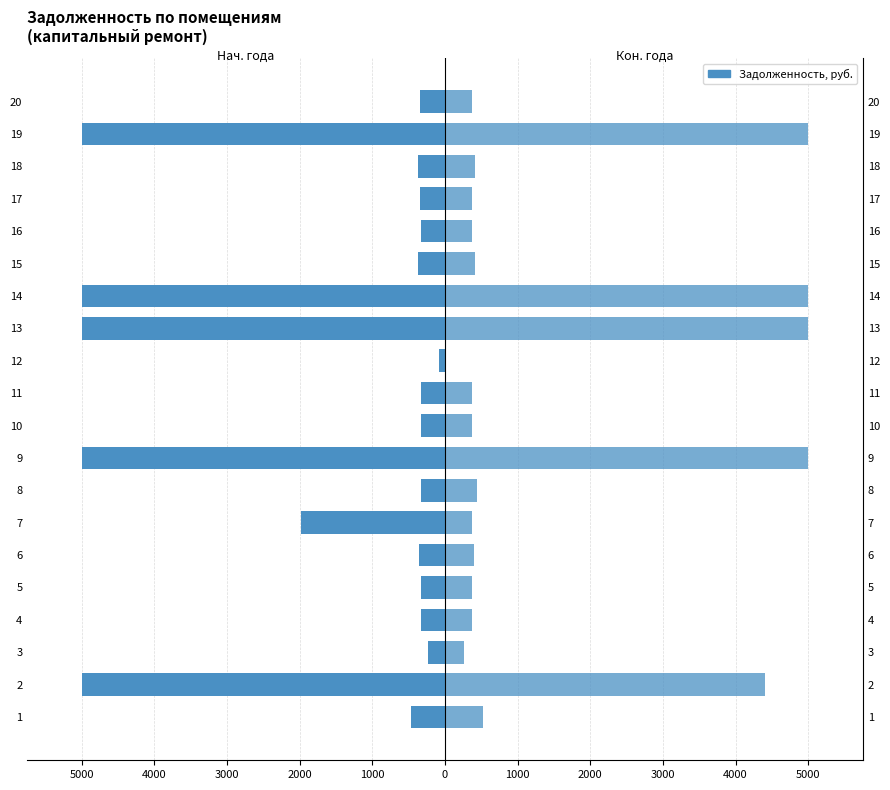

Which series has the largest range (max minus min)?

Задолженность (кон. года)